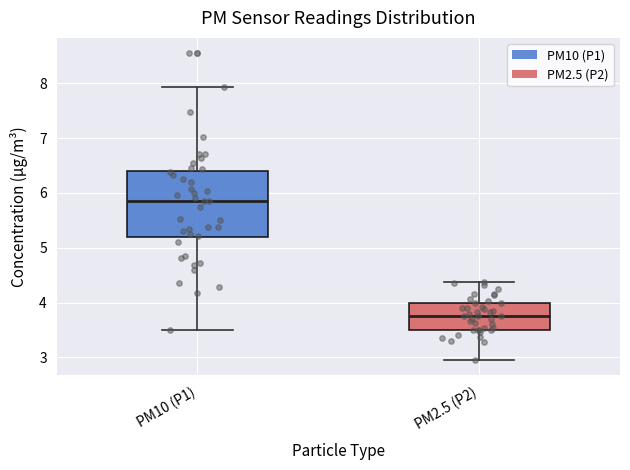

Which box has the lowest median line?

PM2.5 (P2)